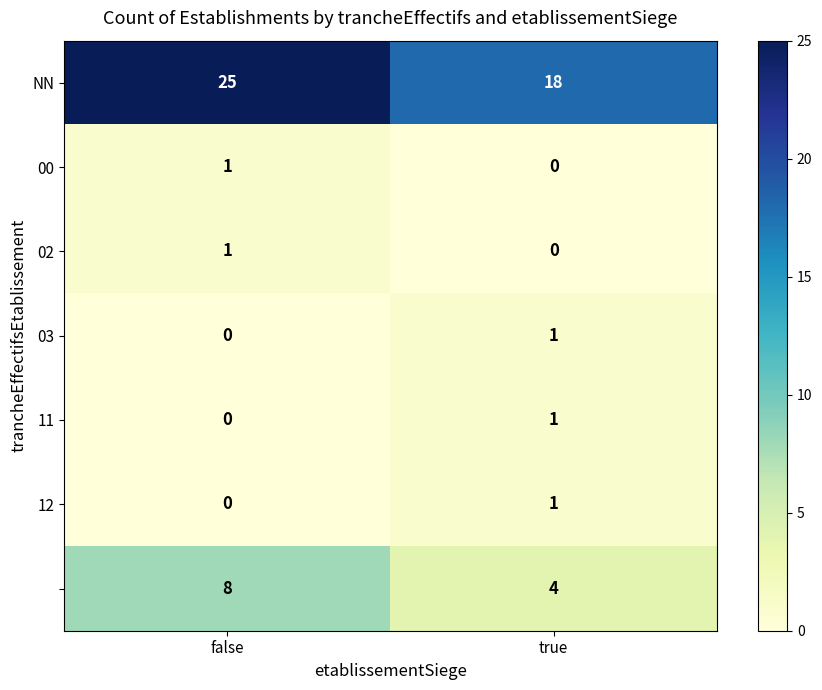

What is the spread (max minus min) of values at true?

18